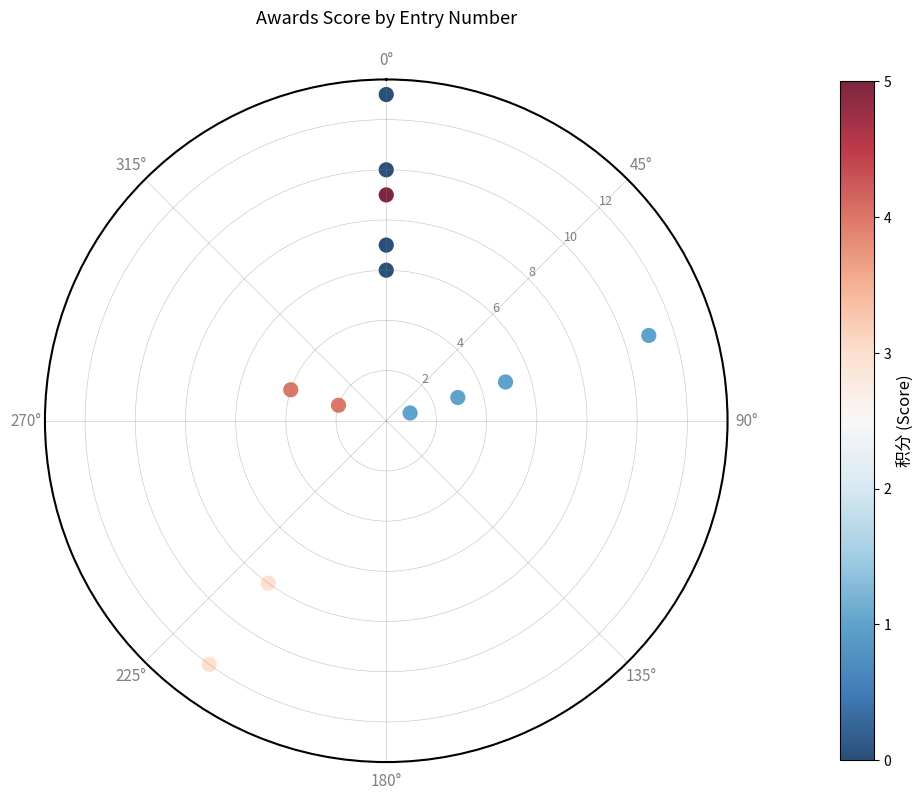

What is the range of Y values (max minus min)?

12